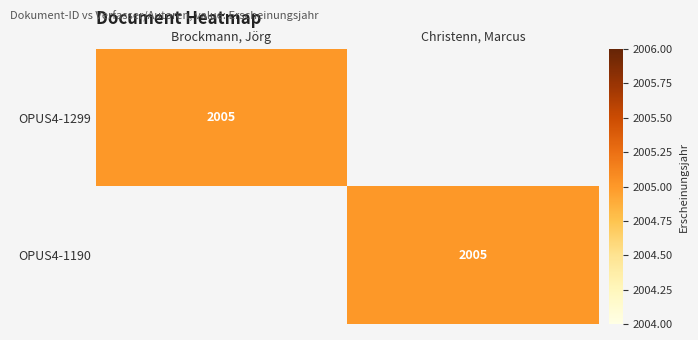

True or false: OPUS4-1190 has a value of 885 at Christenn, Marcus.

False